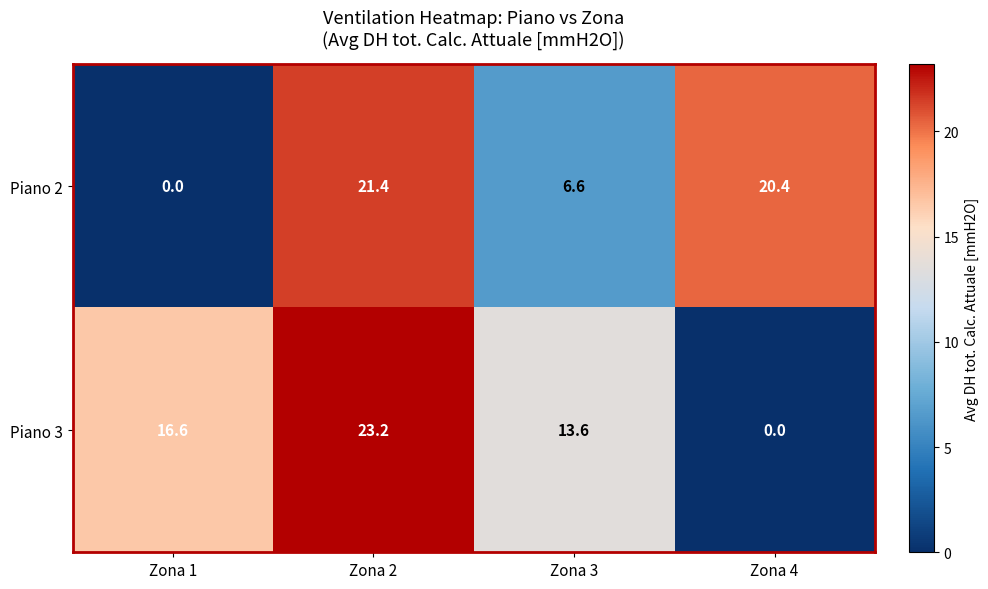

Reading left to right, what are all the values shown in this chart?

Piano 2: 0.0	21.4	6.6	20.4
Piano 3: 16.6	23.2	13.6	0.0